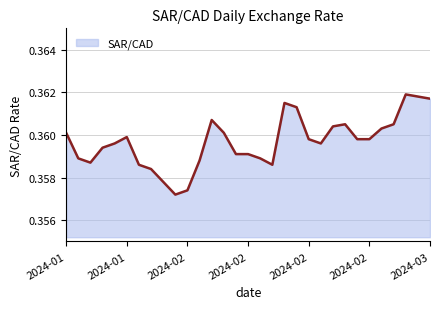

Does the chart display data point markers on the line(s)?

No